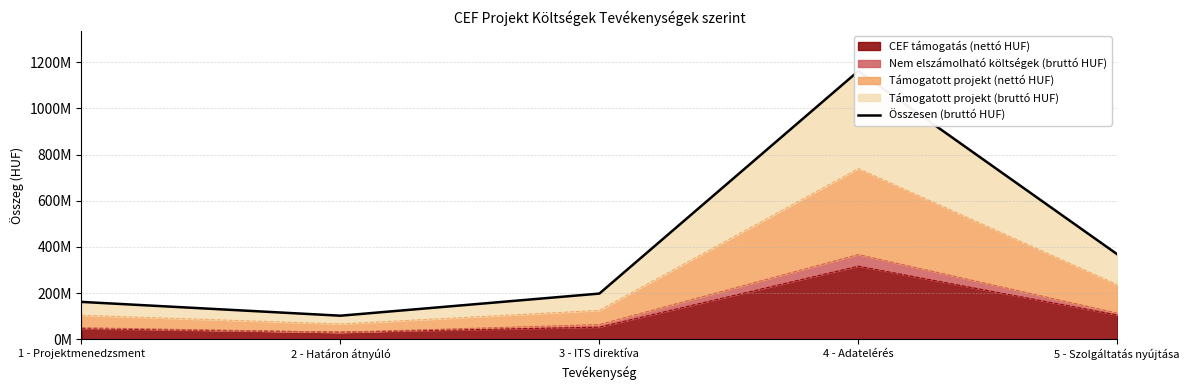

Reading left to right, transcribe all the data shown in this chart.

1 - Projektmenedzsment=161658193	2 - Határon átnyúló=101864700	3 - ITS direktíva=197706096	4 - Adatelérés=1161420750	5 - Szolgáltatás nyújtása=367934364